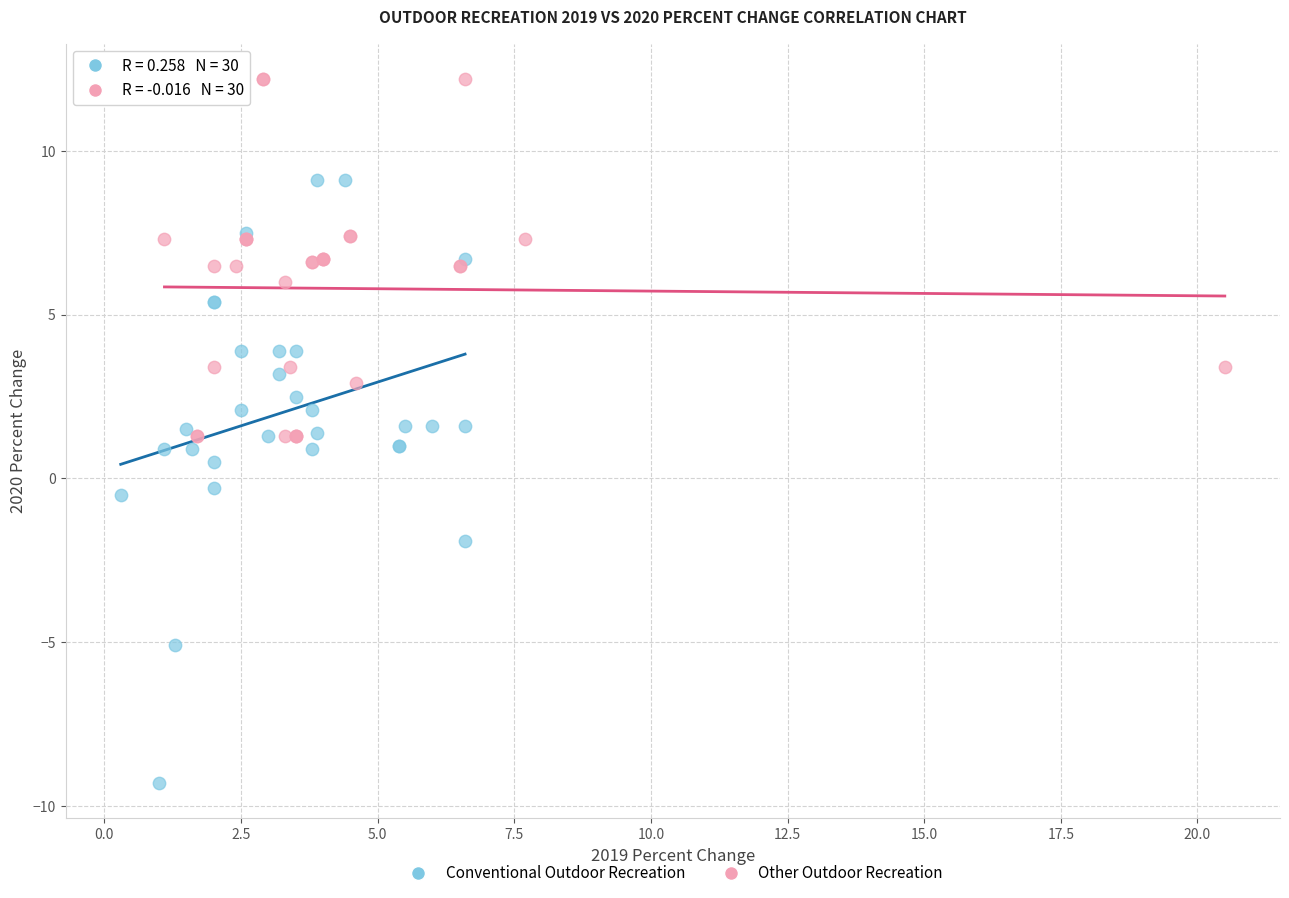

Which series has the largest Y range (max minus min)?

Conventional Outdoor Recreation